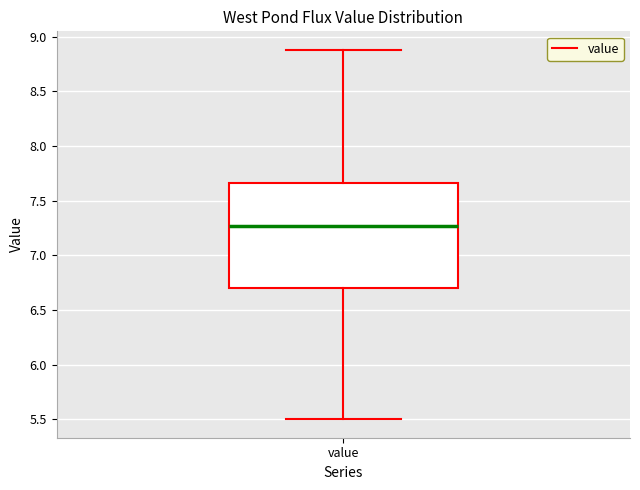

Transcribe this box plot: give where the median line is, the range the box spans, and where the two whiskers end, as read against the y-axis. The values are not printed on the chart, so give them approximately, as read against the axis.

median 7.25, box 6.70 to 7.65, whiskers 5.50 to 8.90